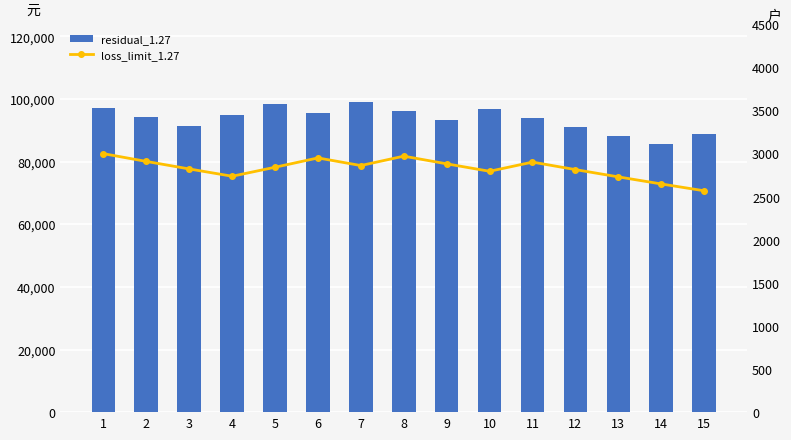

What is the difference between the highest and lowest values at 10?

93940.2